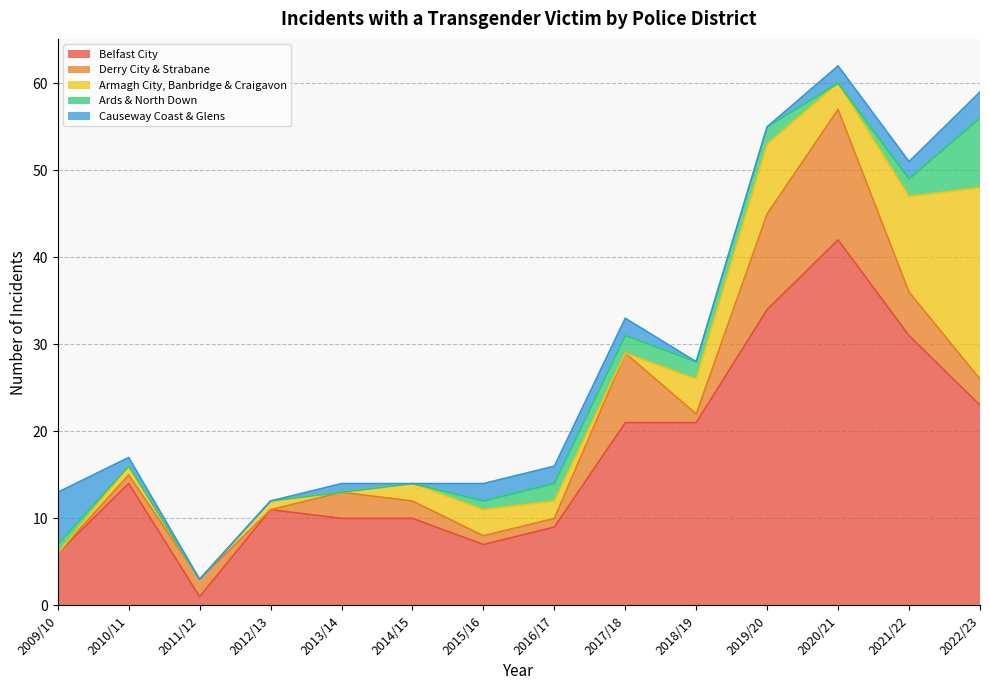

What is the label of the 10th point from the right?

2013/14